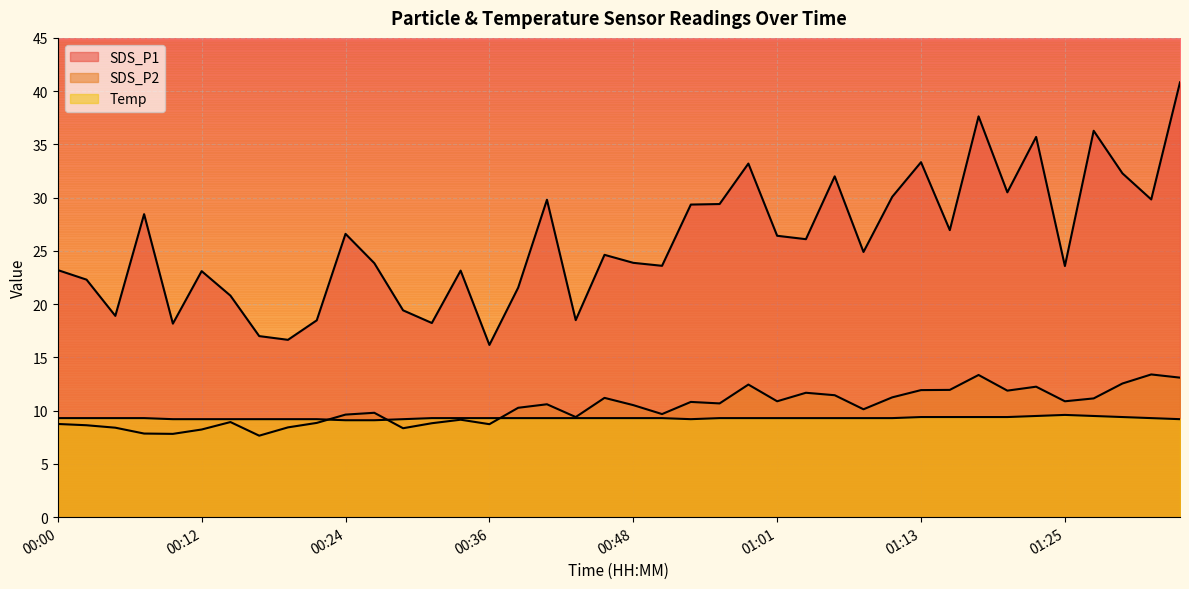

At 00:41, list the series in order from smallest to largest.

Temp, SDS_P2, SDS_P1